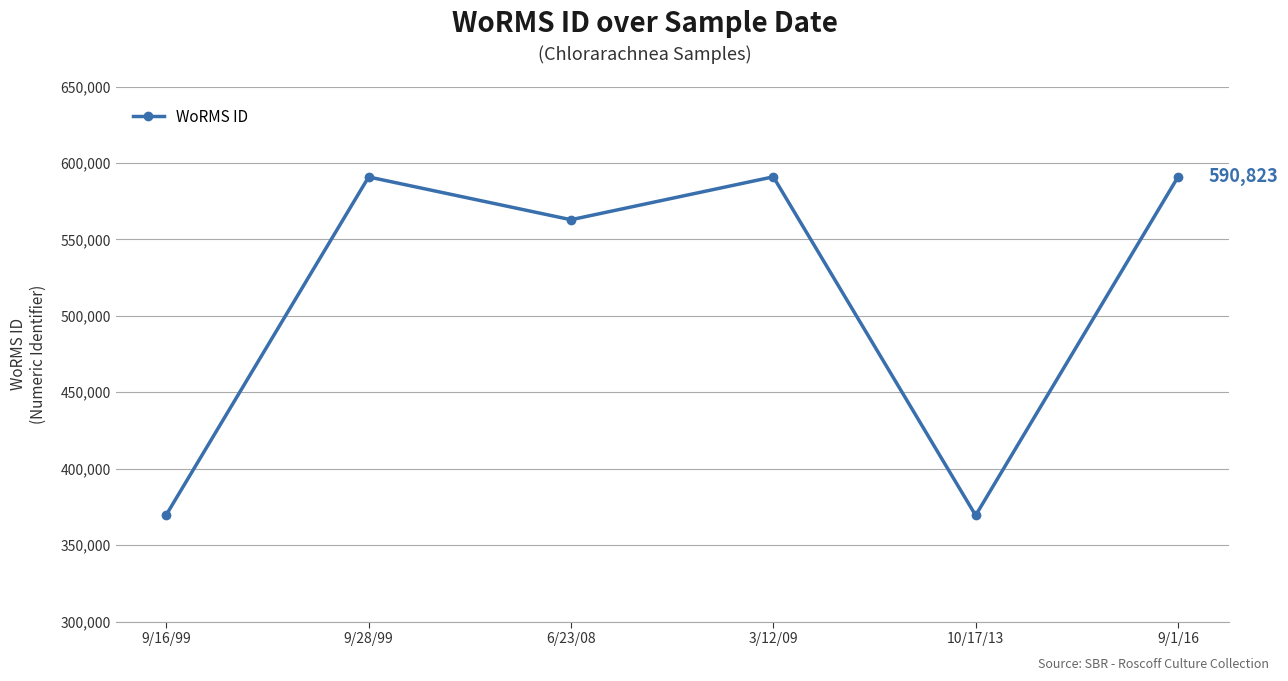

Approximately how many times larger is the value at 6/23/08 compared to 9/1/16?

1.0